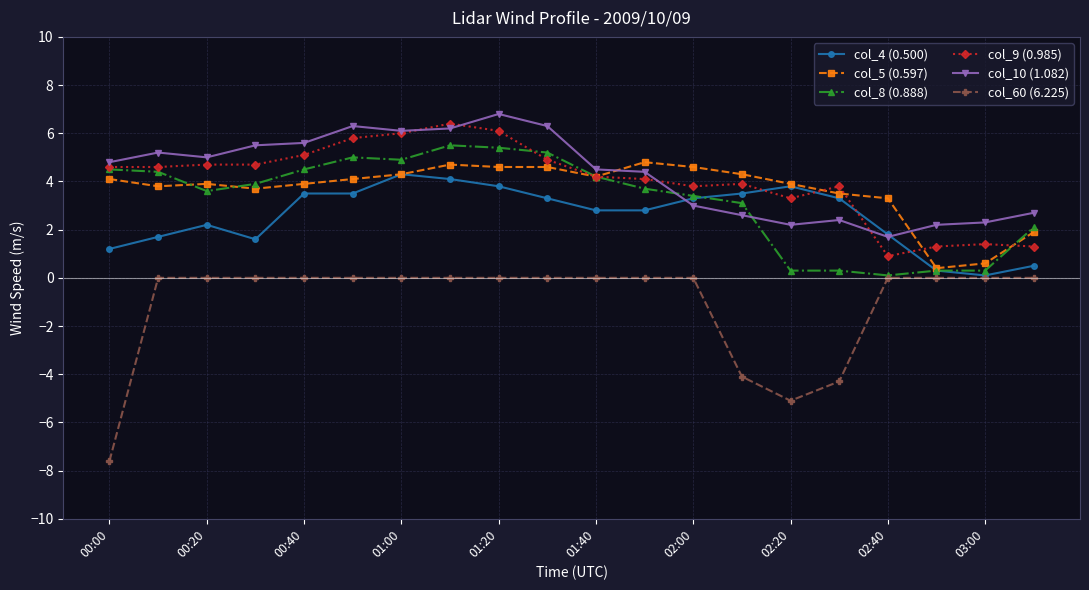

True or false: col_5 (0.597) and col_60 (6.225) cross at least once.

False